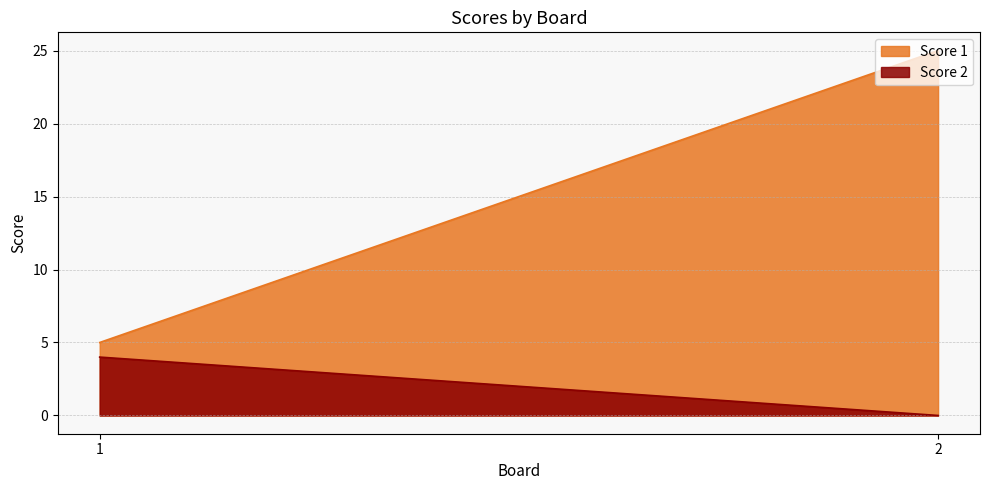

Reading right to left, what are all the values shown in this chart?

Score 1: 25	5
Score 2: 0	4